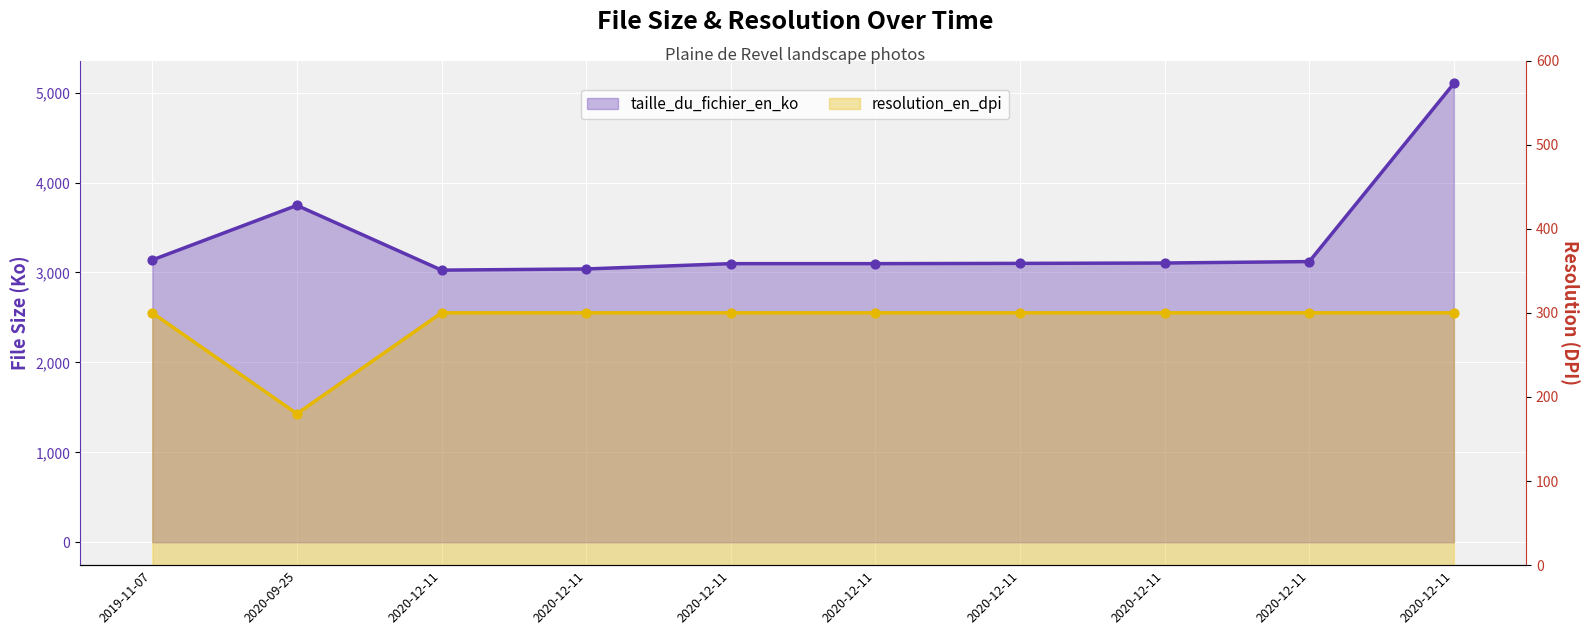

What is the total value across all series at 2020-12-11?

3326